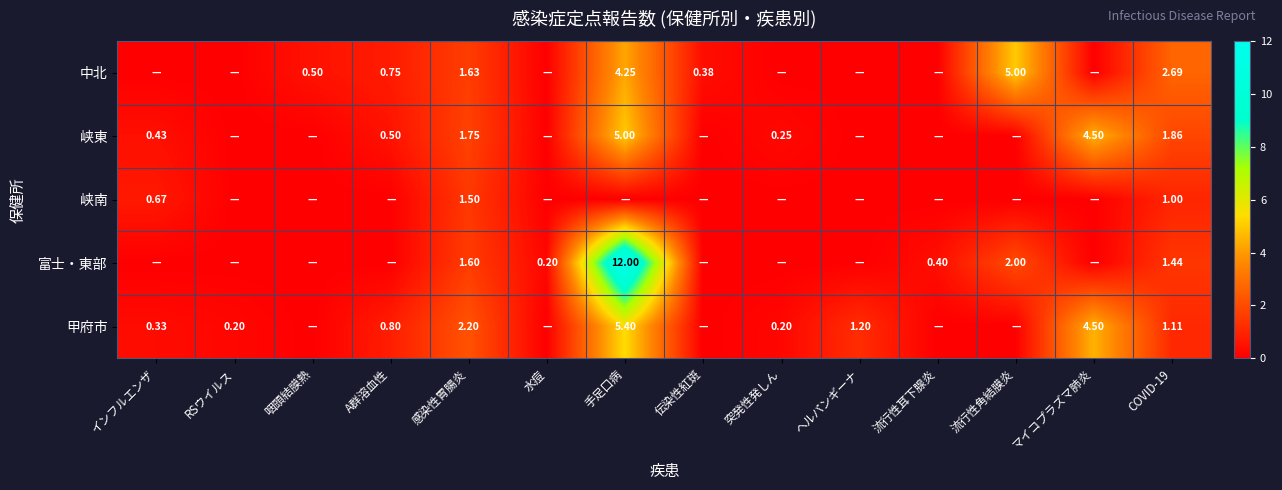

What is the average value of the 富士・東部 series?

1.3